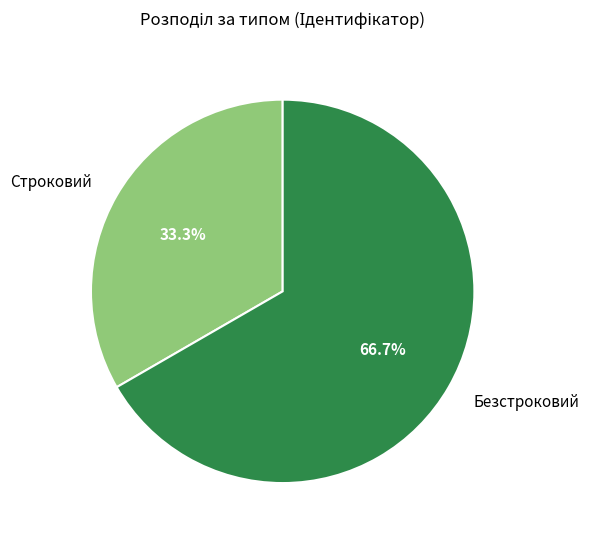

What is the smallest slice in the pie chart?

Строковий